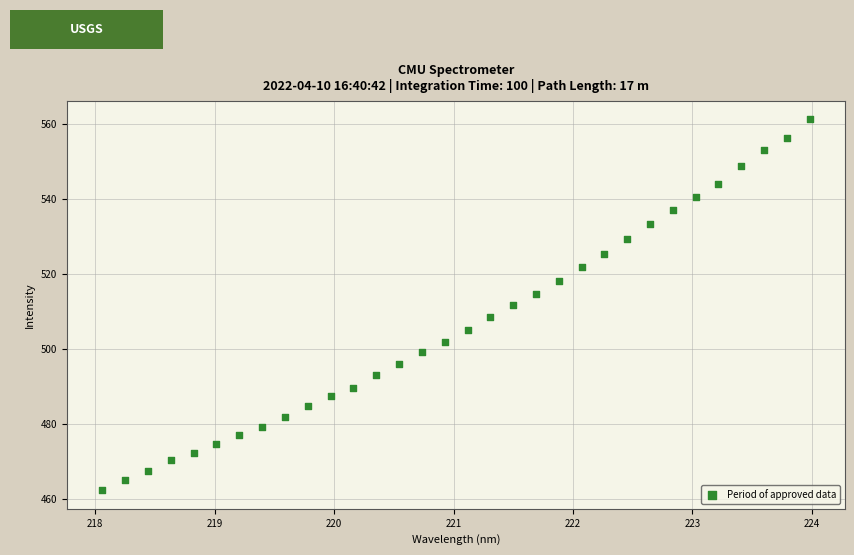

What is the range of X values (max minus min)?

5.9